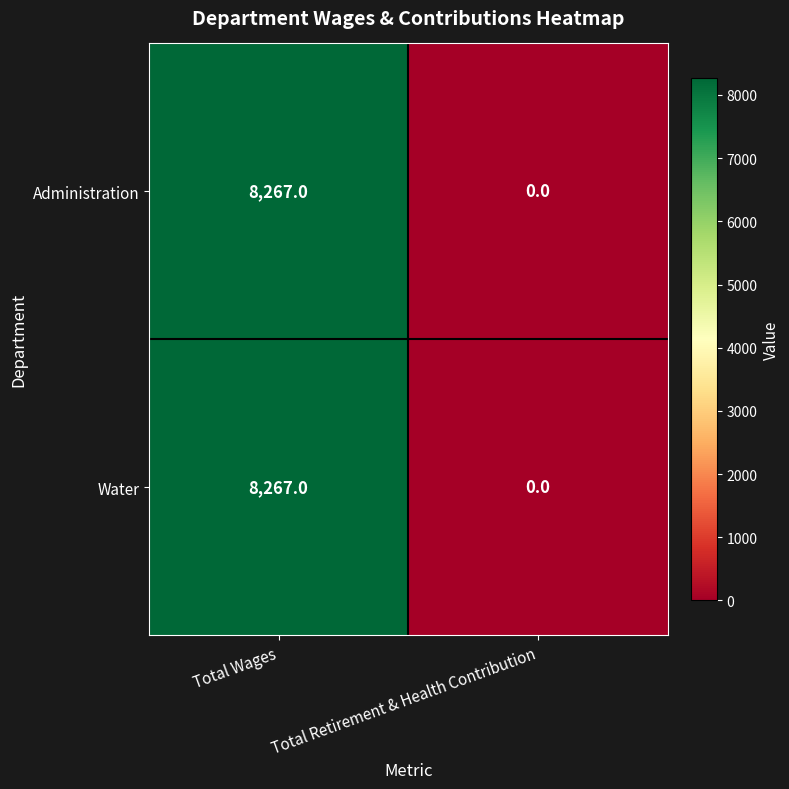

Count the number of categories in the chart.

2